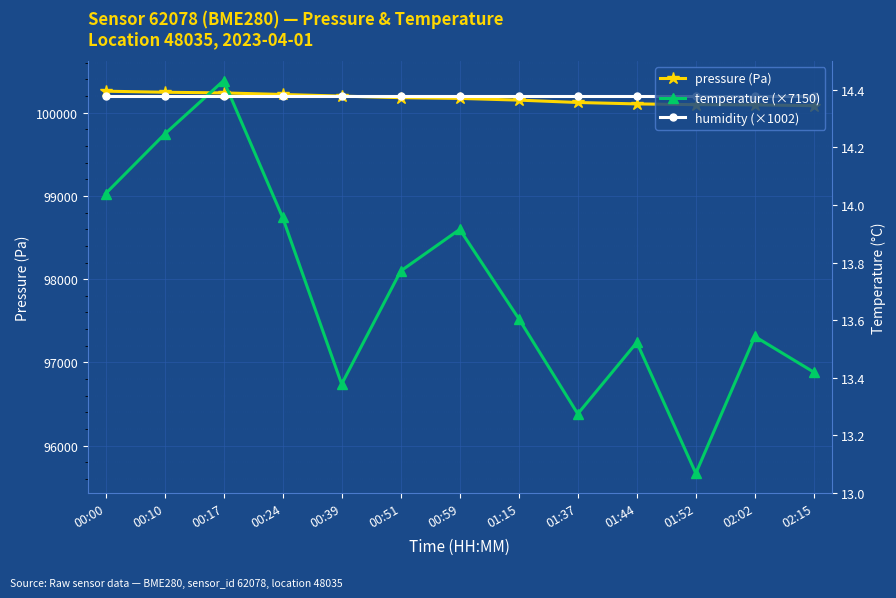

What is the approximate value of humidity (×1002) at 02:15?

100200.0